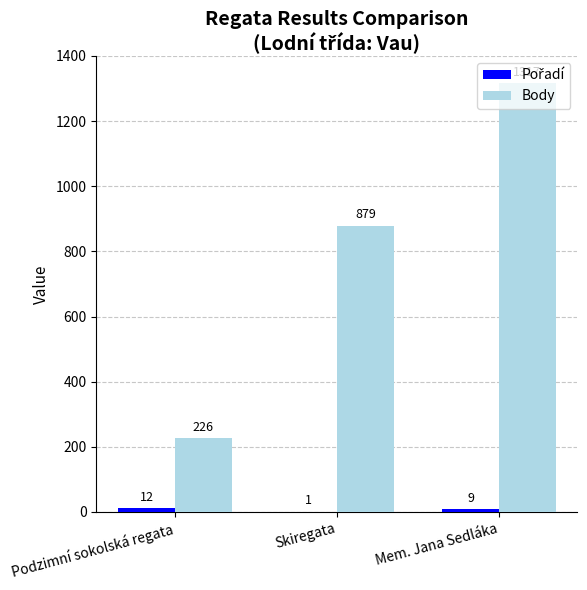

What is the average value of the Body series?

807